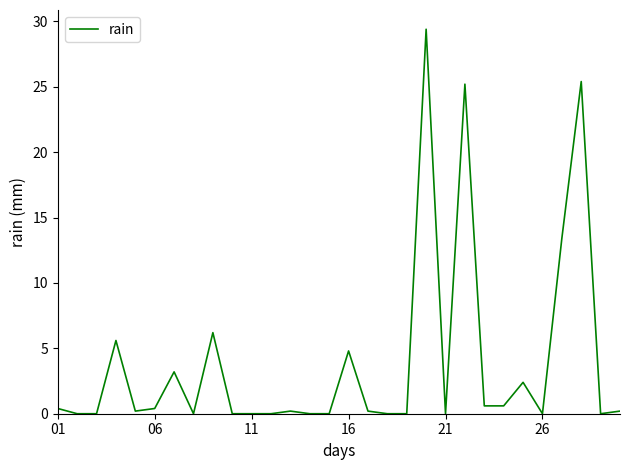

How many series are shown in this chart?

1